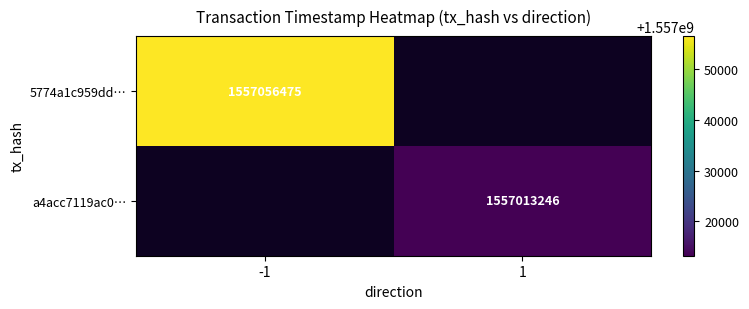

The 5774a1c959dd… series shows 2792079944 at -1. True or false?

False